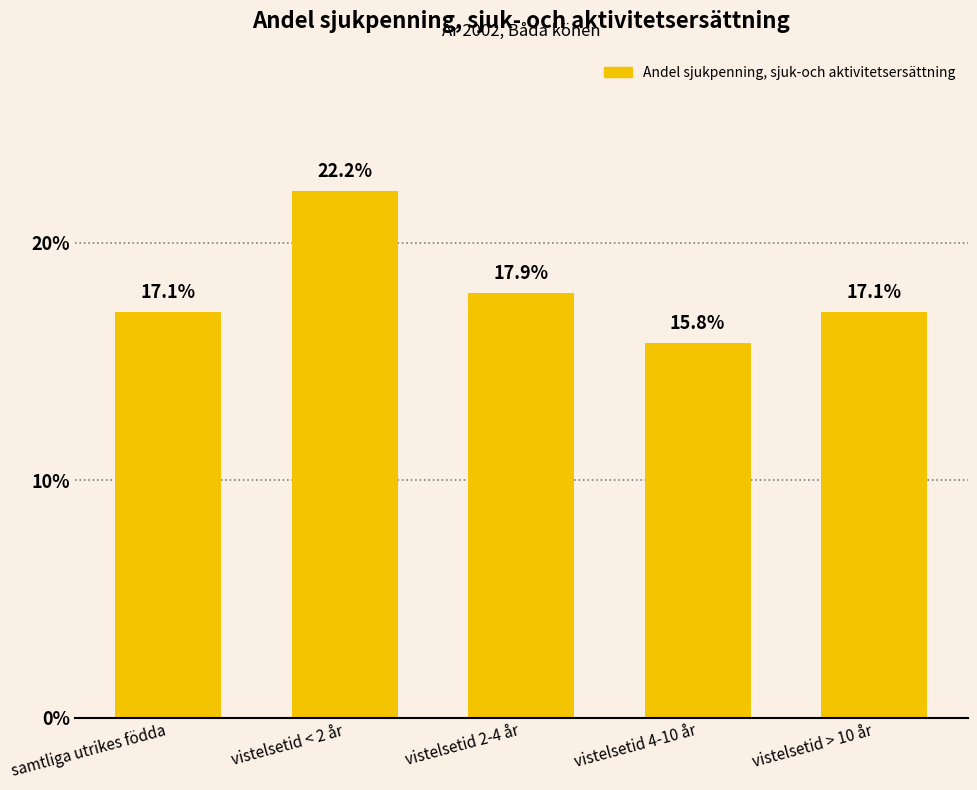

Which has a higher value, samtliga utrikes födda or vistelsetid 4-10 år?

samtliga utrikes födda